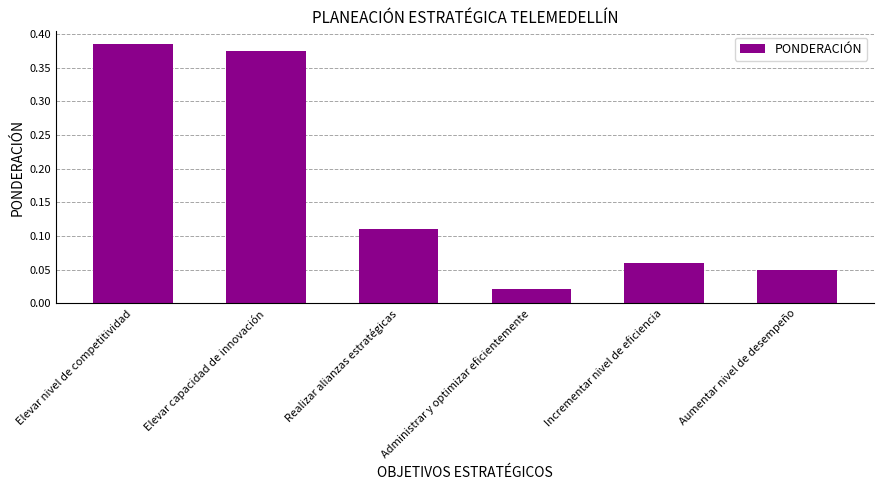

Which category has the lowest value across all series?

Administrar y optimizar eficientemente